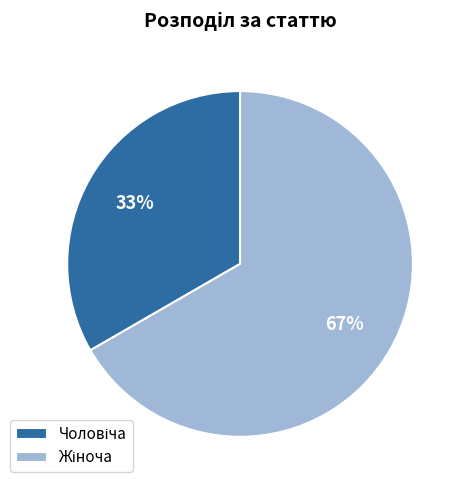

Count the number of slices in the pie.

2